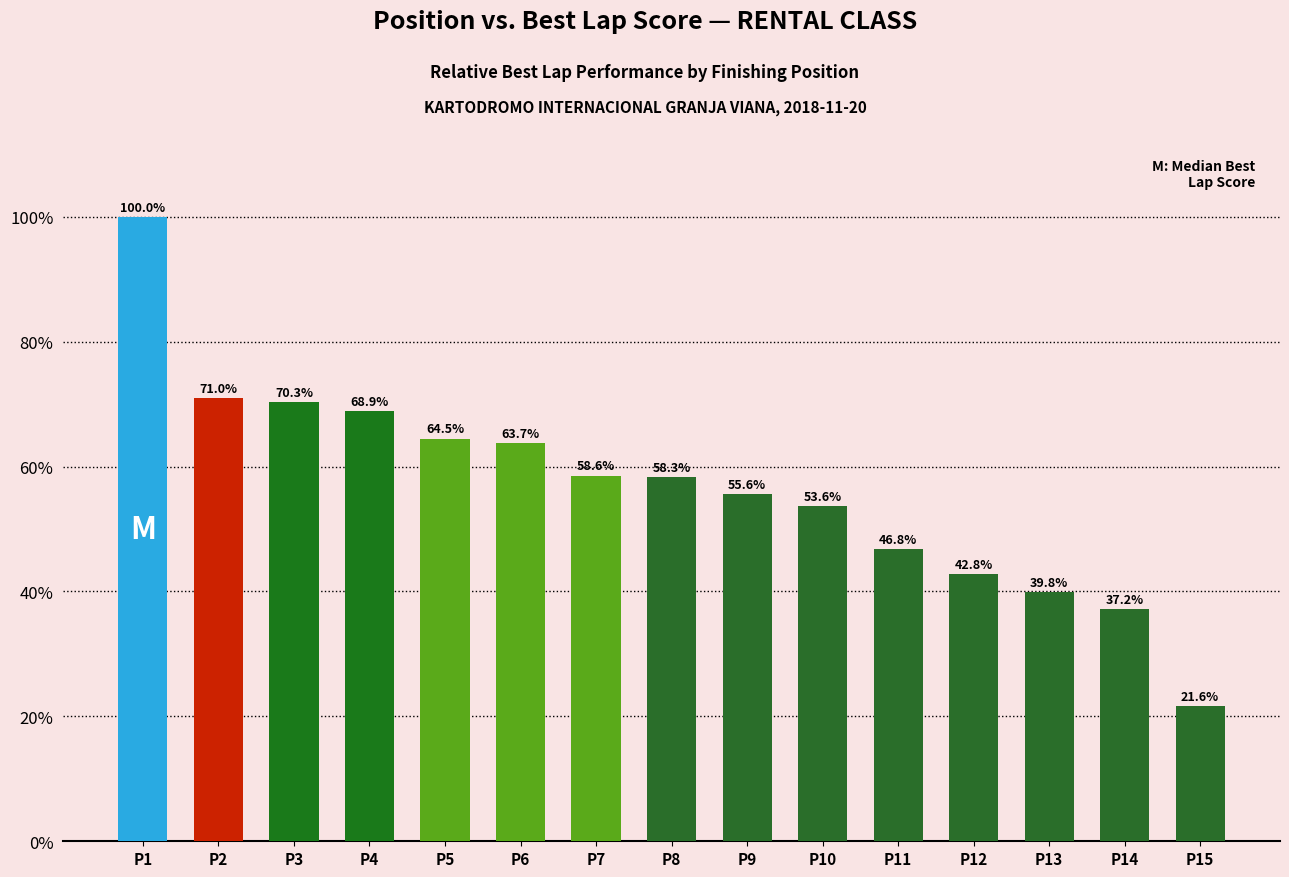

Reading right to left, extract all data points from this chart.

P15=21.6	P14=37.2	P13=39.8	P12=42.8	P11=46.8	P10=53.6	P9=55.6	P8=58.3	P7=58.6	P6=63.7	P5=64.5	P4=68.9	P3=70.3	P2=71.0	P1=100.0